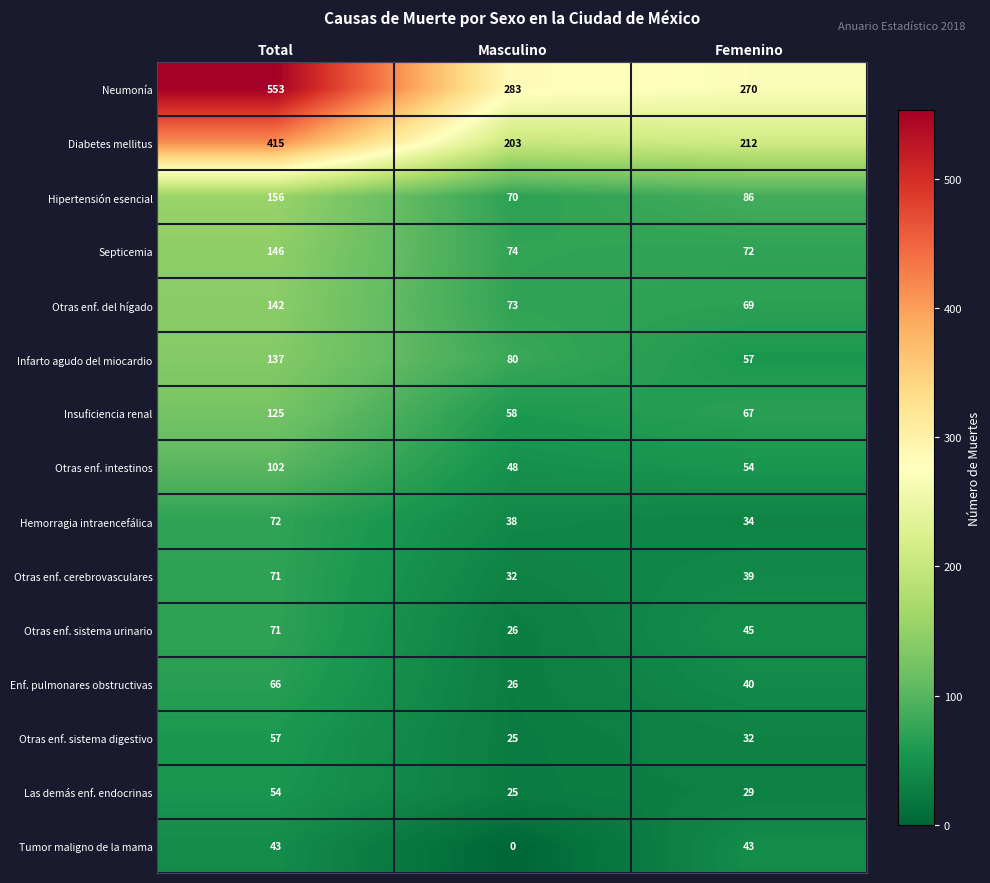

At which category does the chart reach its minimum across all series?

Masculino